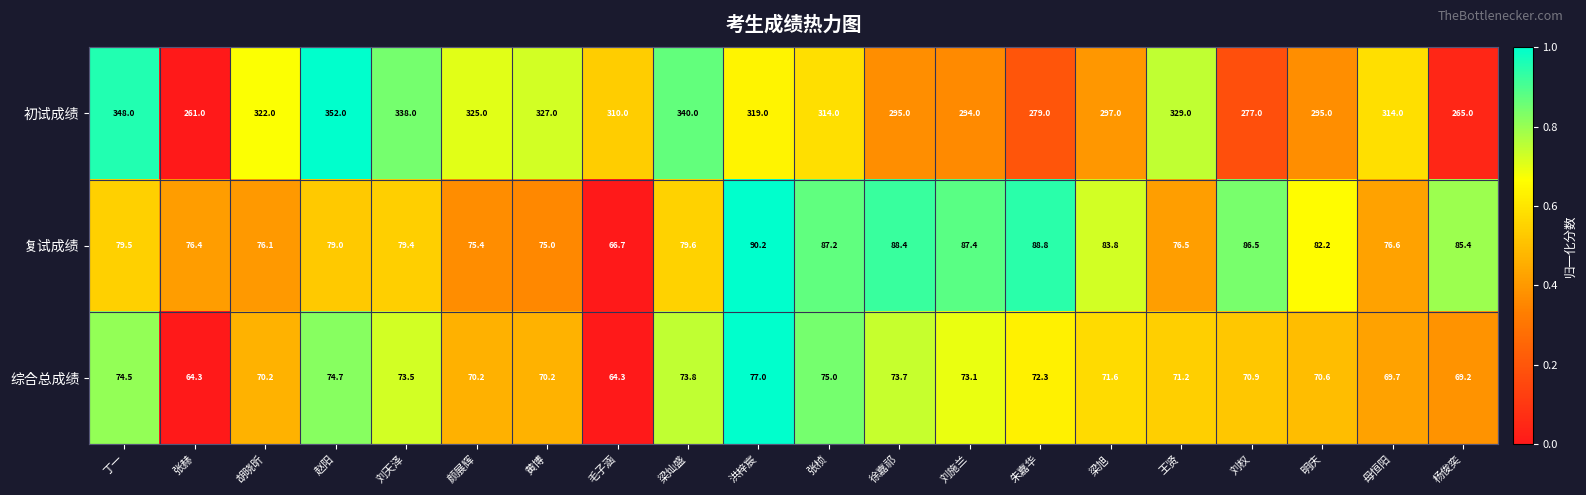

At which label does 复试成绩 reach its peak?

洪梓宸